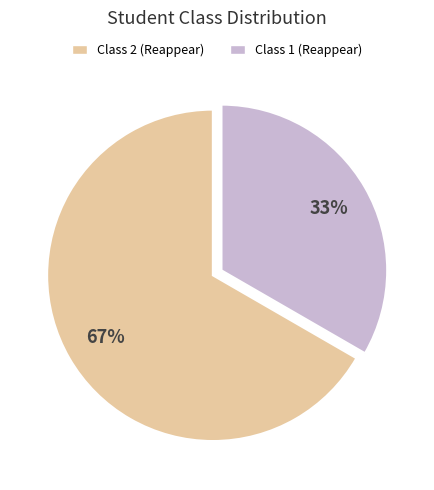

Which slice represents more than half of the pie?

Class 2 (Reappear)